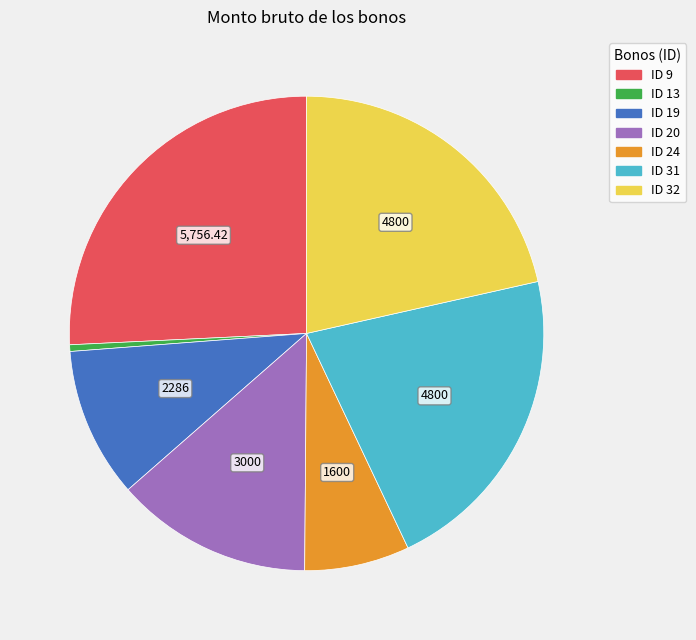

Is ID 20 the majority of the pie?

No